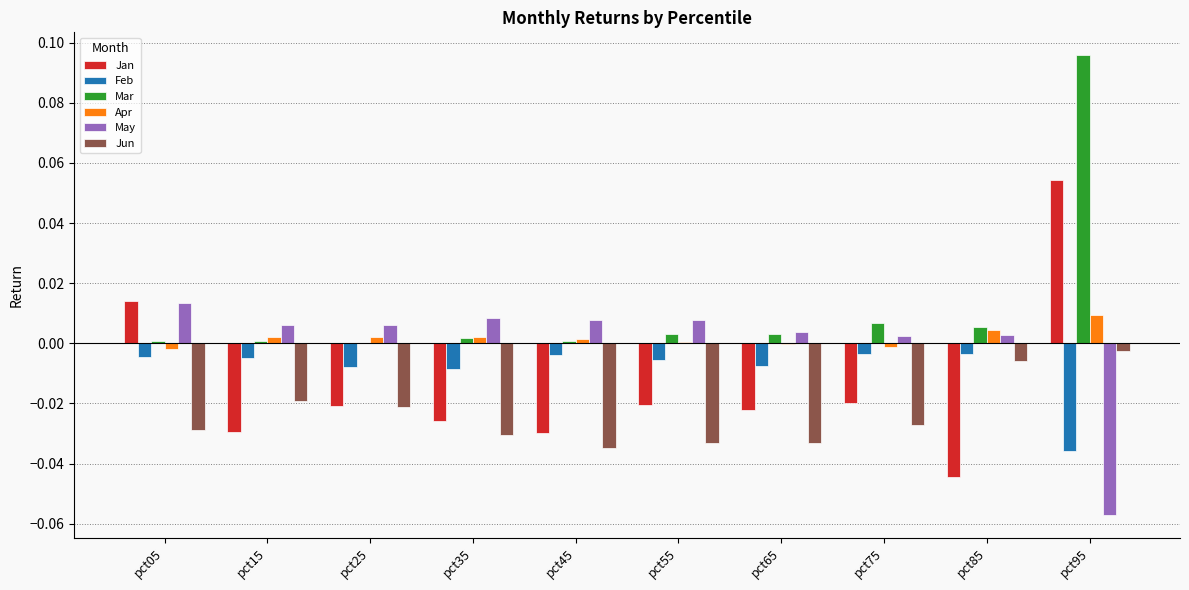

The value of Apr at pct15 is 0.0. True or false?

True